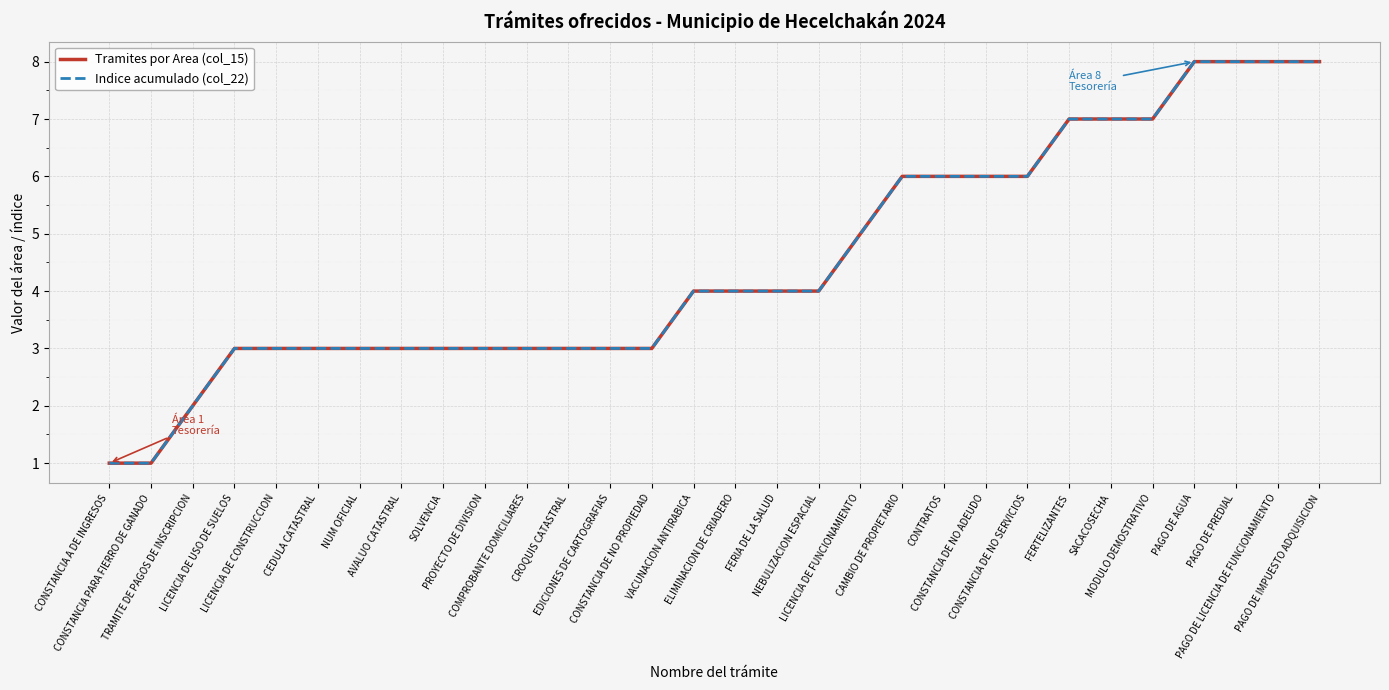

Does the chart have visible grid lines?

Yes